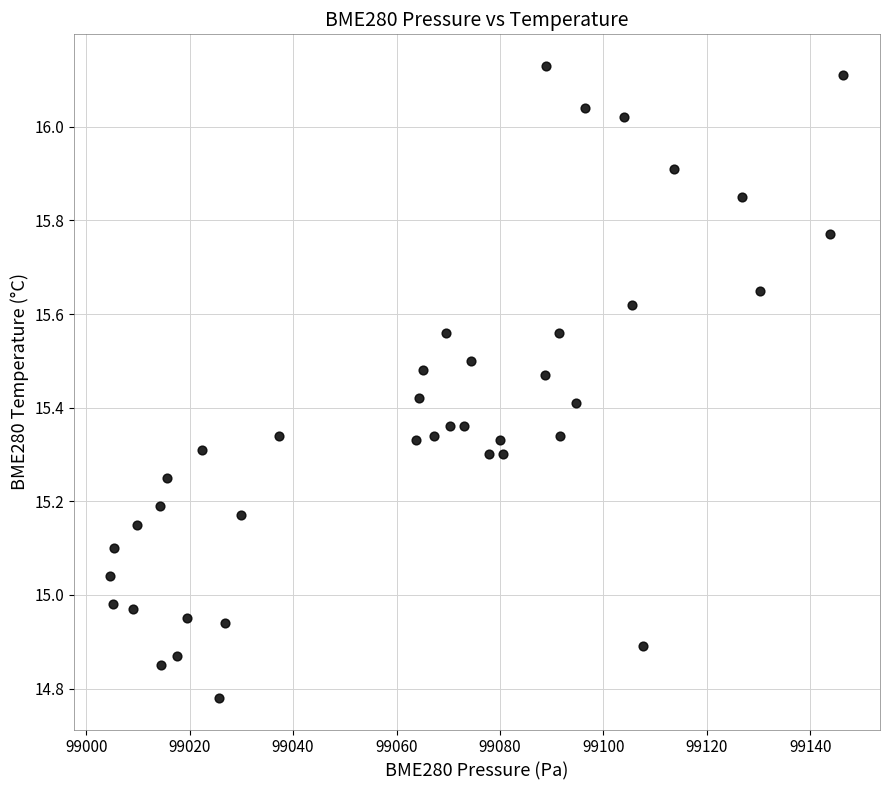

What is the range of X values (max minus min)?

141.7